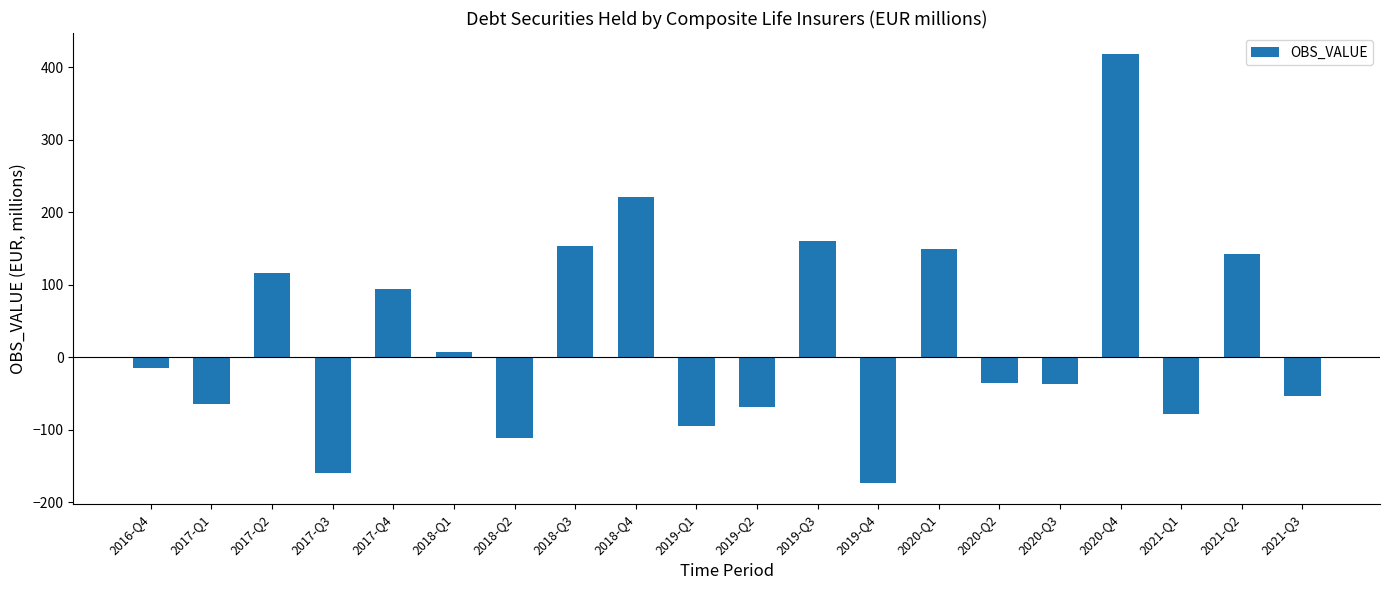

What position from the left is 2017-Q1?

2